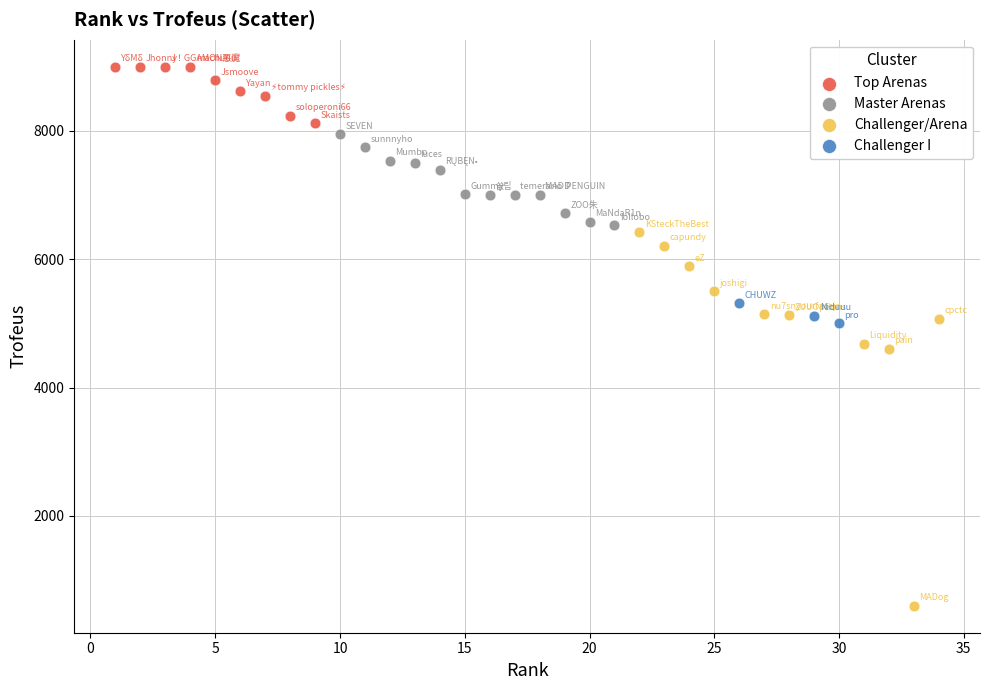

Which series contains the lowest Y value?

Challenger/Arena